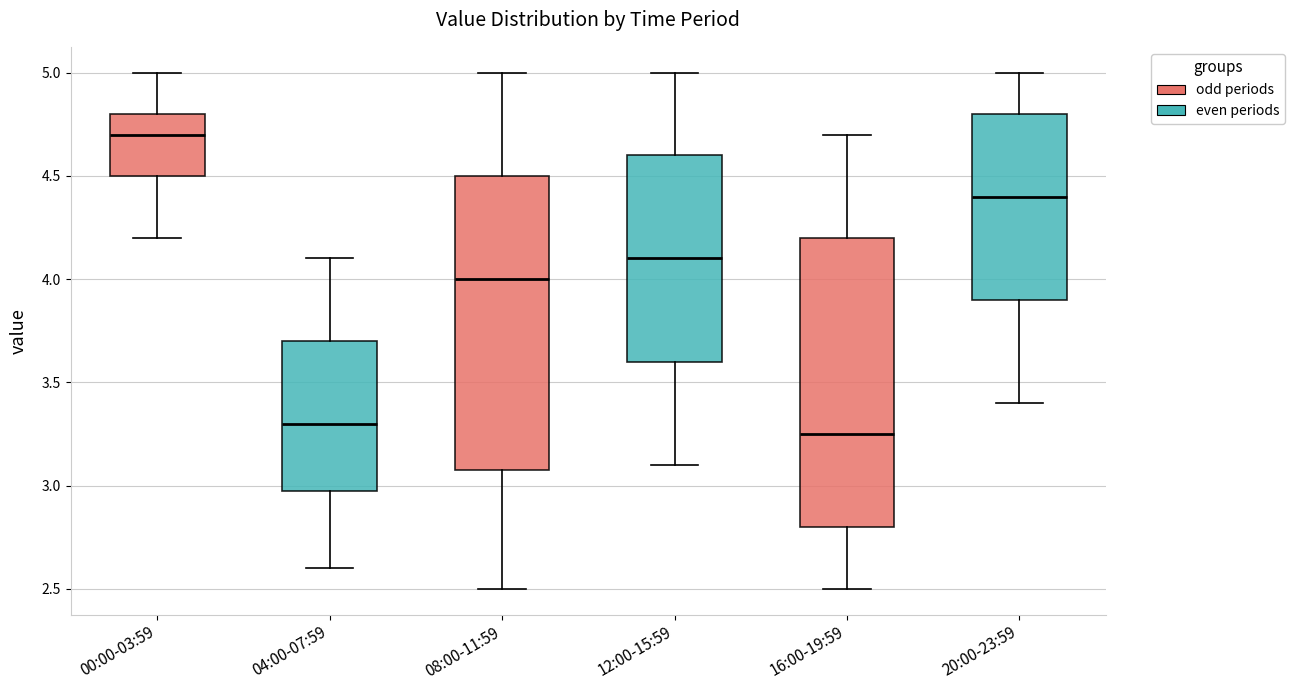

Reading left to right, read every box against the y-axis: the position of its median line, the range the box covers, and the ends of its whiskers. The values are not printed on the chart, so give them approximately, as read against the axis.

00:00-03:59: median 4.70, box 4.50 to 4.80, whiskers 4.20 to 5.00
04:00-07:59: median 3.30, box 3.00 to 3.70, whiskers 2.60 to 4.10
08:00-11:59: median 4.00, box 3.10 to 4.50, whiskers 2.50 to 5.00
12:00-15:59: median 4.10, box 3.60 to 4.60, whiskers 3.10 to 5.00
16:00-19:59: median 3.25, box 2.80 to 4.20, whiskers 2.50 to 4.70
20:00-23:59: median 4.40, box 3.90 to 4.80, whiskers 3.40 to 5.00